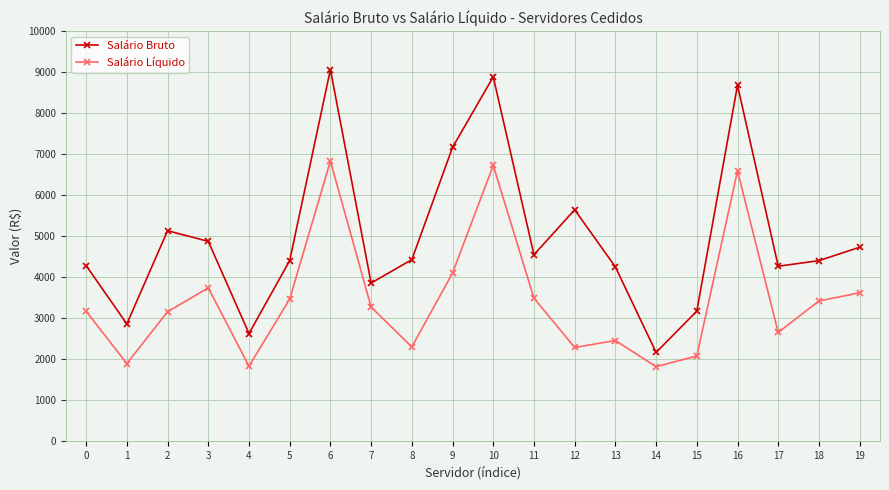

Where is the first local maximum for Salário Bruto?

2